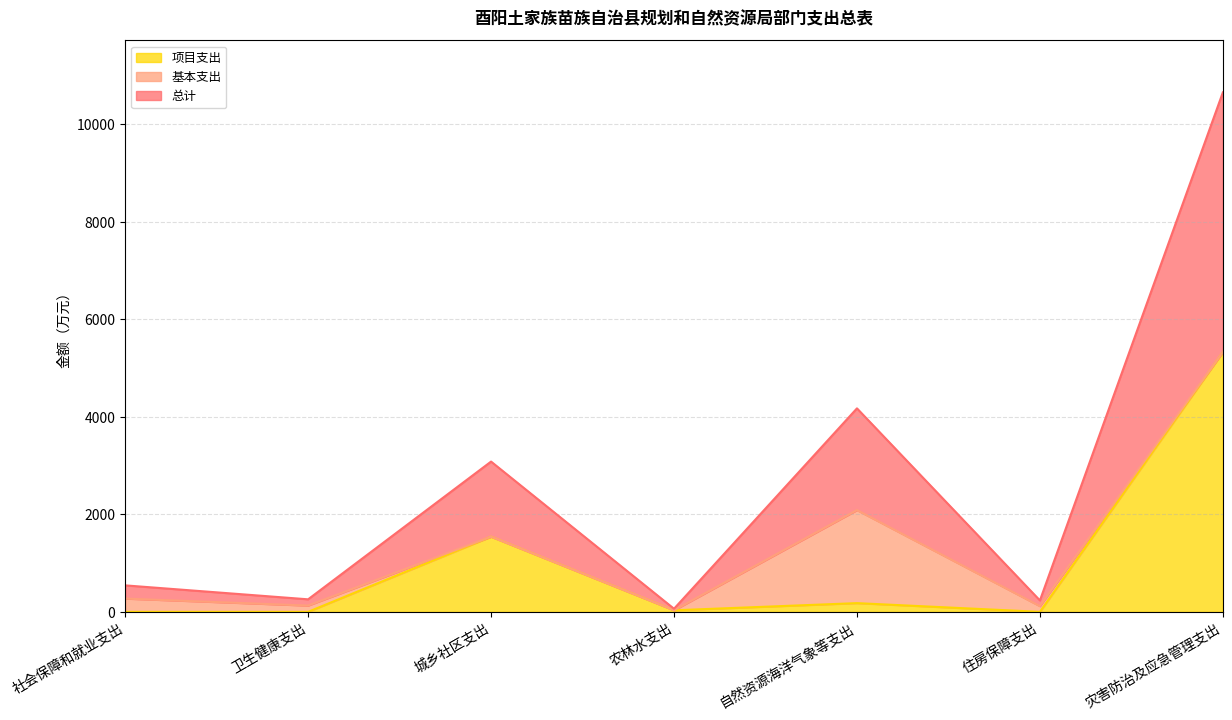

What is the difference between the maximum and minimum values in the 项目支出 series?

5329.6